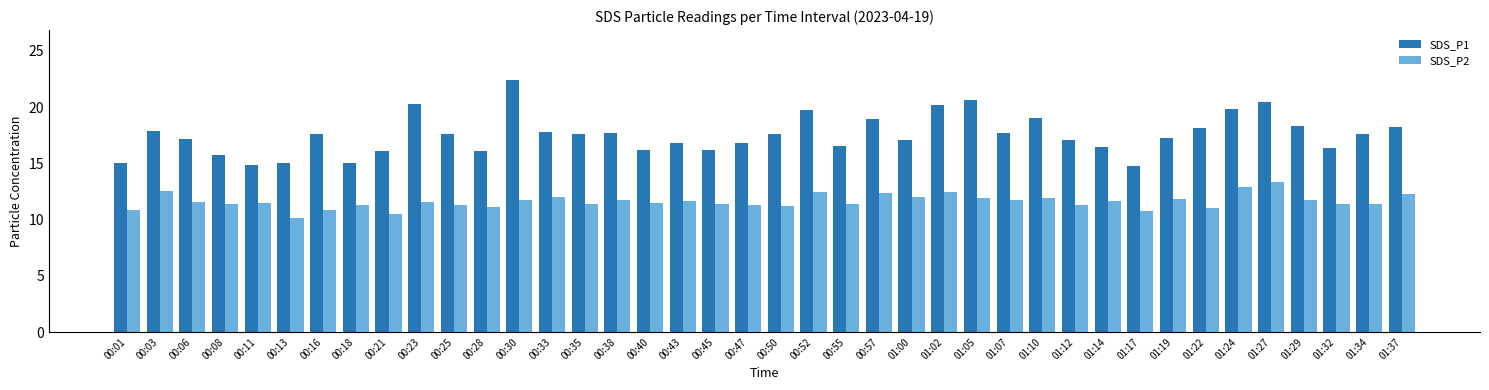

What is the label of the 11th bar from the left?

00:25